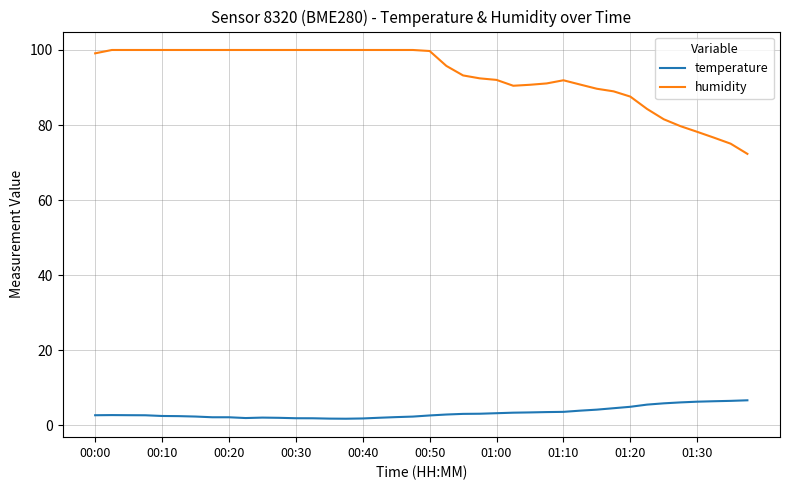

Which series has the largest total across all categories?

humidity